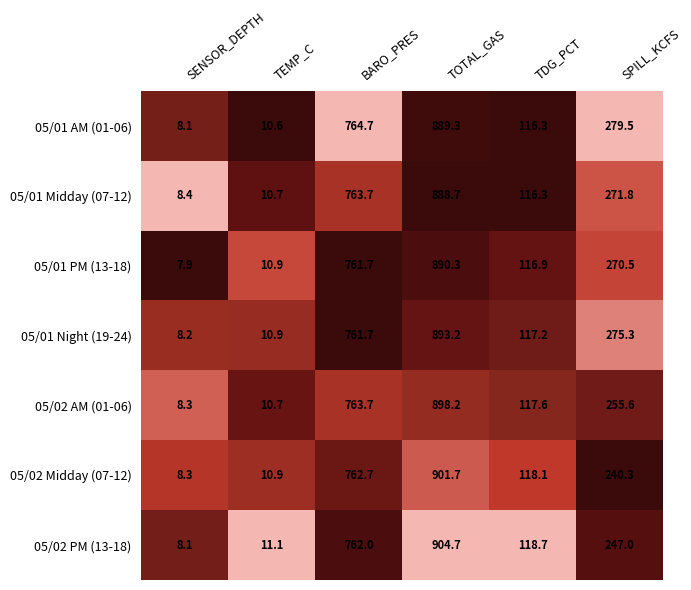

What is the difference between the 05/01 AM (01-06) values at TDG_PCT and BARO_PRES?

648.4